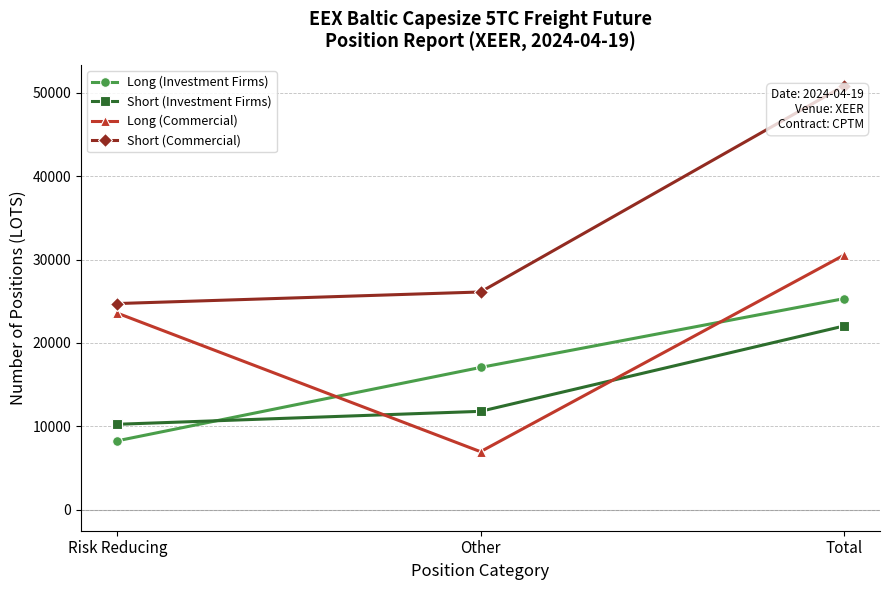

True or false: Long (Commercial) has a value of 30518.7 at Total.

True